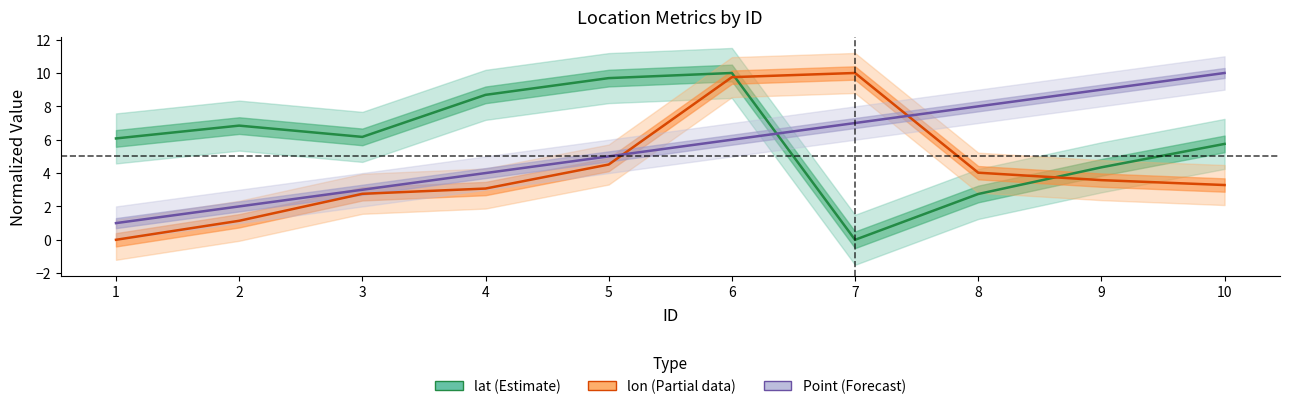

How many values in the Point (Forecast) series are below 6?

5